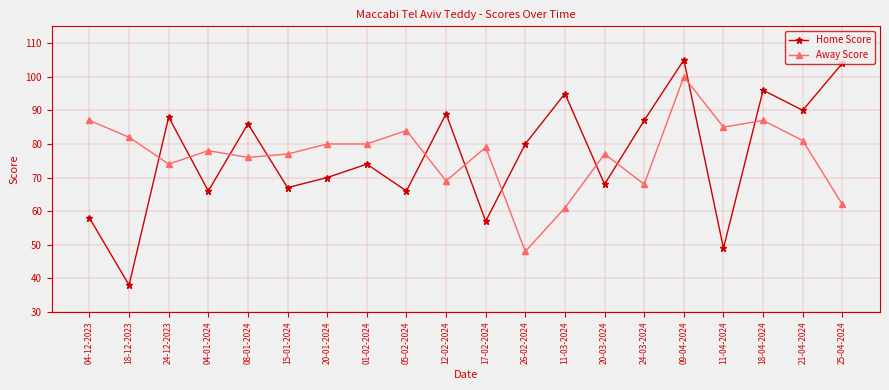

After their last crossing, which series has the higher values: Away Score or Home Score?

Home Score